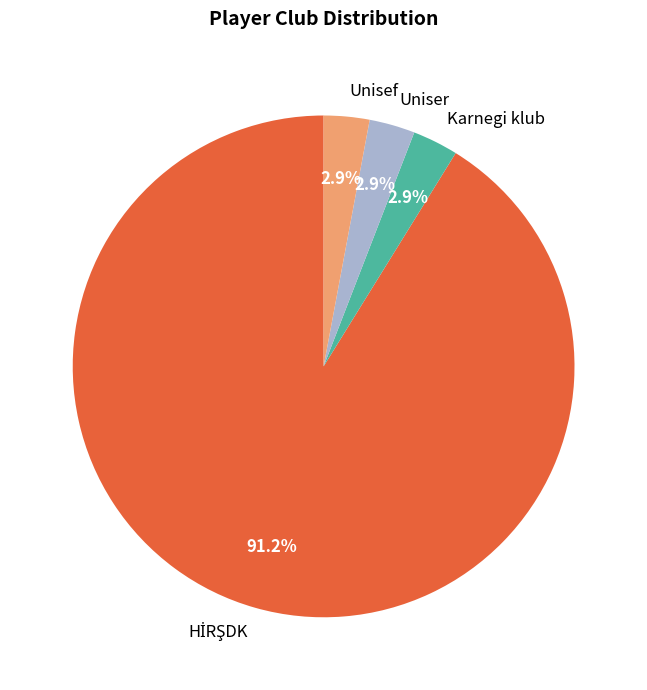

The Unisef slice represents 14% of the pie. True or false?

False